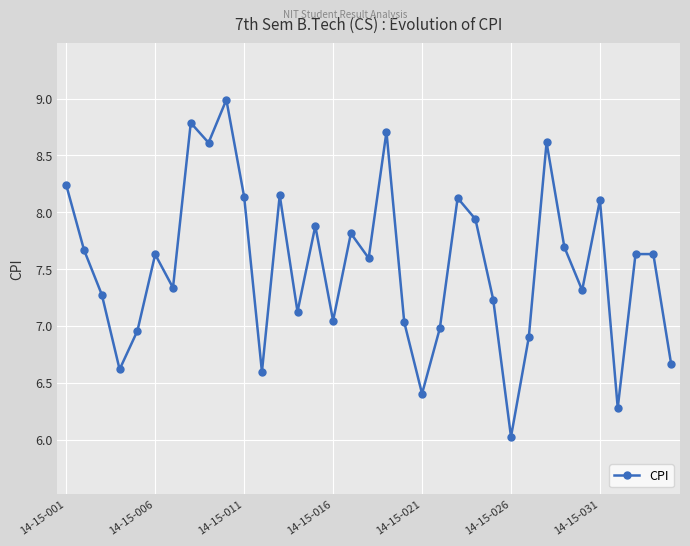

What is the value of the 26th point from the left?

6.0